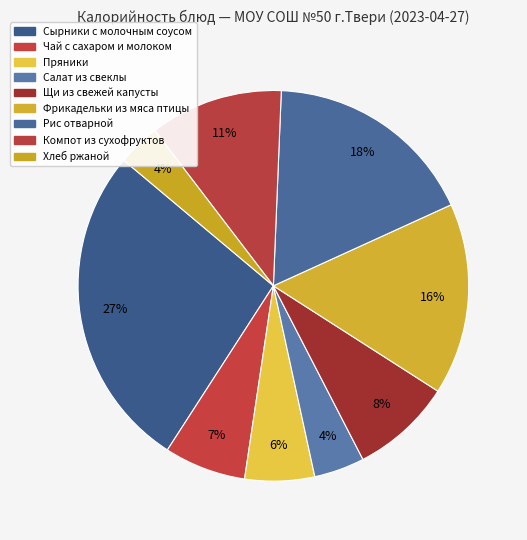

To the nearest percent, what percentage of the pie is Пряники?

6%